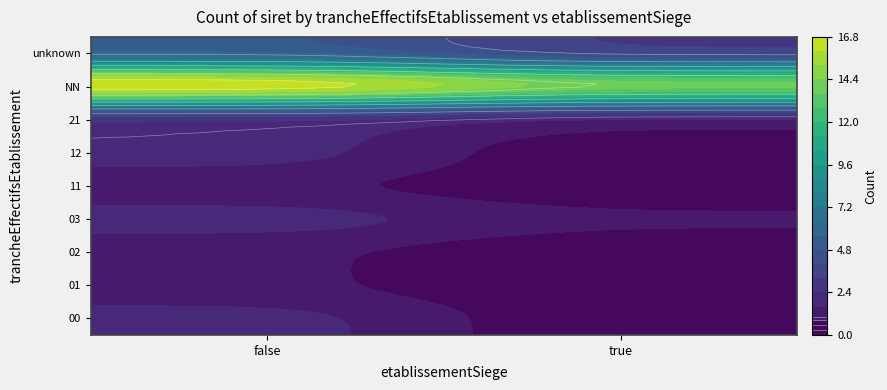

What is the spread (max minus min) of values at true?

15